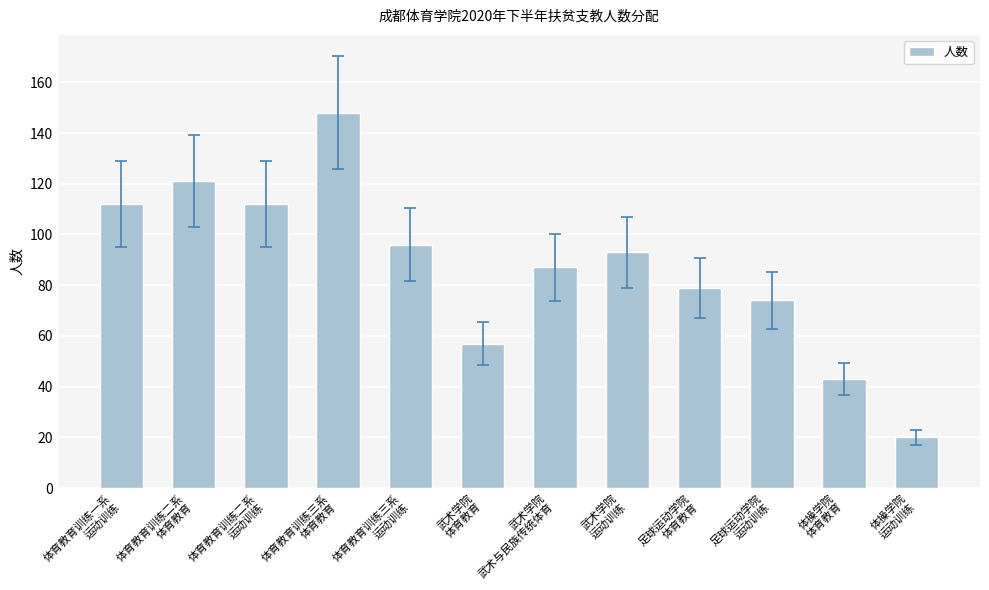

What is the difference between the values at 武术学院
体育教育 and 足球运动学院
运动训练?

17